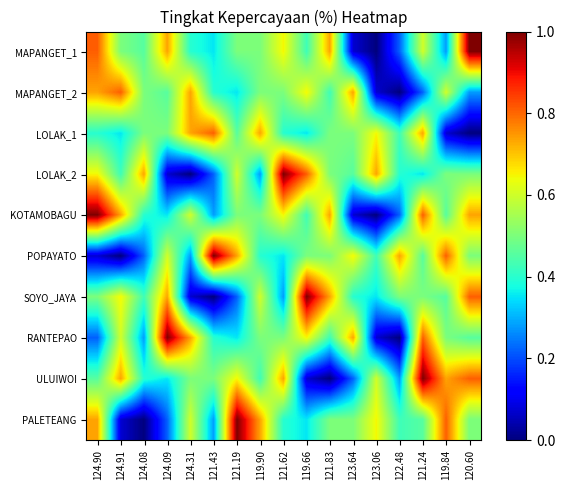

Rank the series by their maximum value, from lowest to highest.

MAPANGET_2, LOLAK_1, MAPANGET_1, LOLAK_2, KOTAMOBAGU, POPAYATO, SOYO_JAYA, RANTEPAO, ULUIWOI, PALETEANG